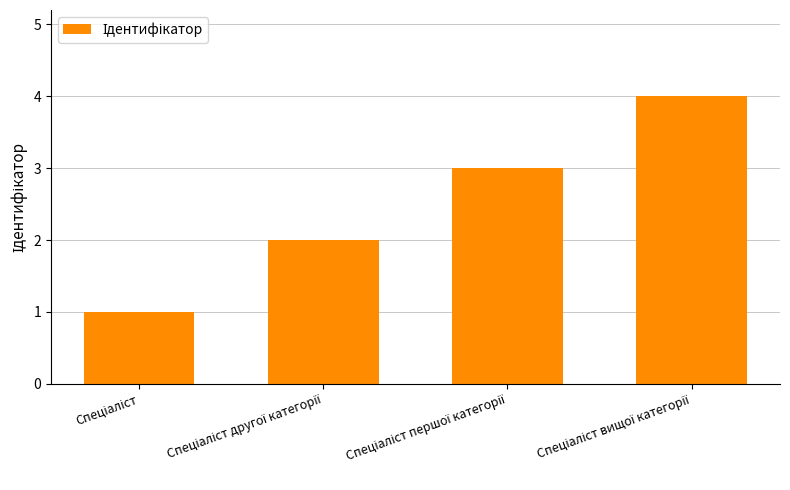

What is the difference between the maximum and minimum values?

3